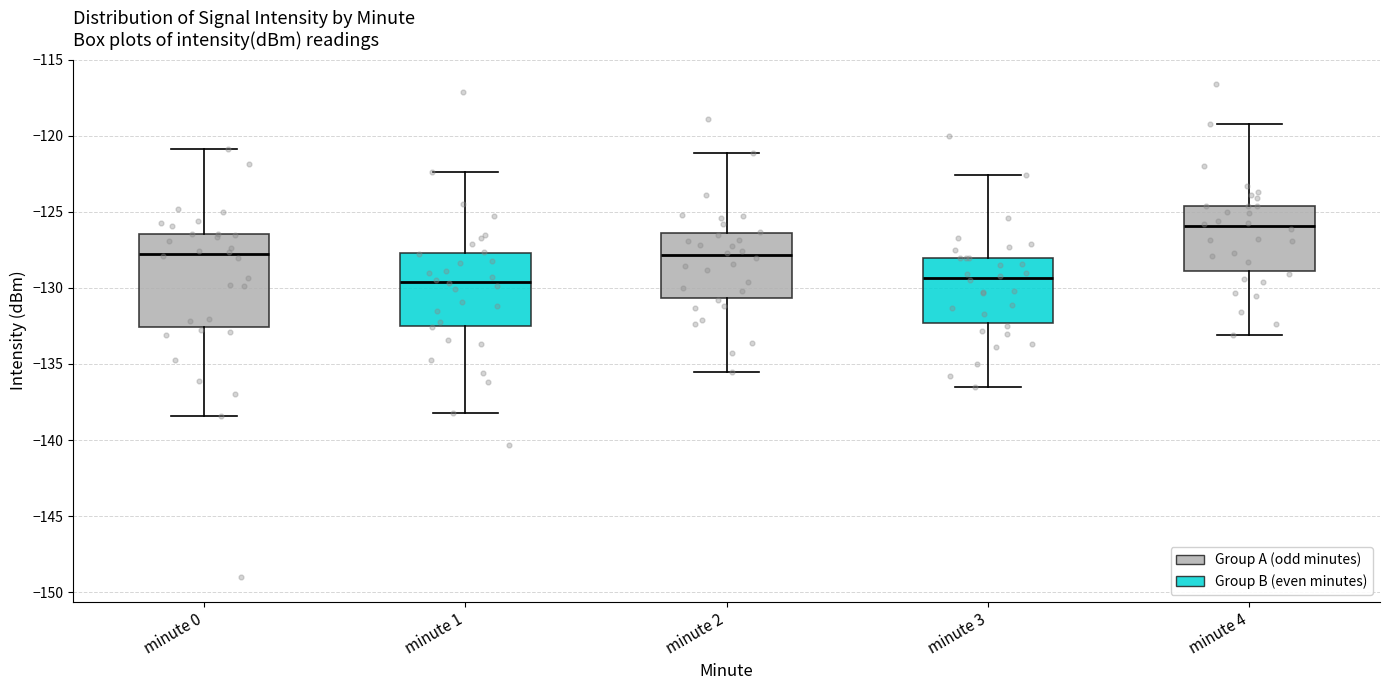

Reading left to right, read every box against the y-axis: the position of its median line, the range the box covers, and the ends of its whiskers. The values are not printed on the chart, so give them approximately, as read against the axis.

minute 0: median -128.0, box -132.5 to -126.5, whiskers -138.5 to -121.0
minute 1: median -129.5, box -132.5 to -127.5, whiskers -138.0 to -122.5
minute 2: median -128.0, box -130.5 to -126.5, whiskers -135.5 to -121.0
minute 3: median -129.5, box -132.5 to -128.0, whiskers -136.5 to -122.5
minute 4: median -126.0, box -129.0 to -124.5, whiskers -133.0 to -119.0